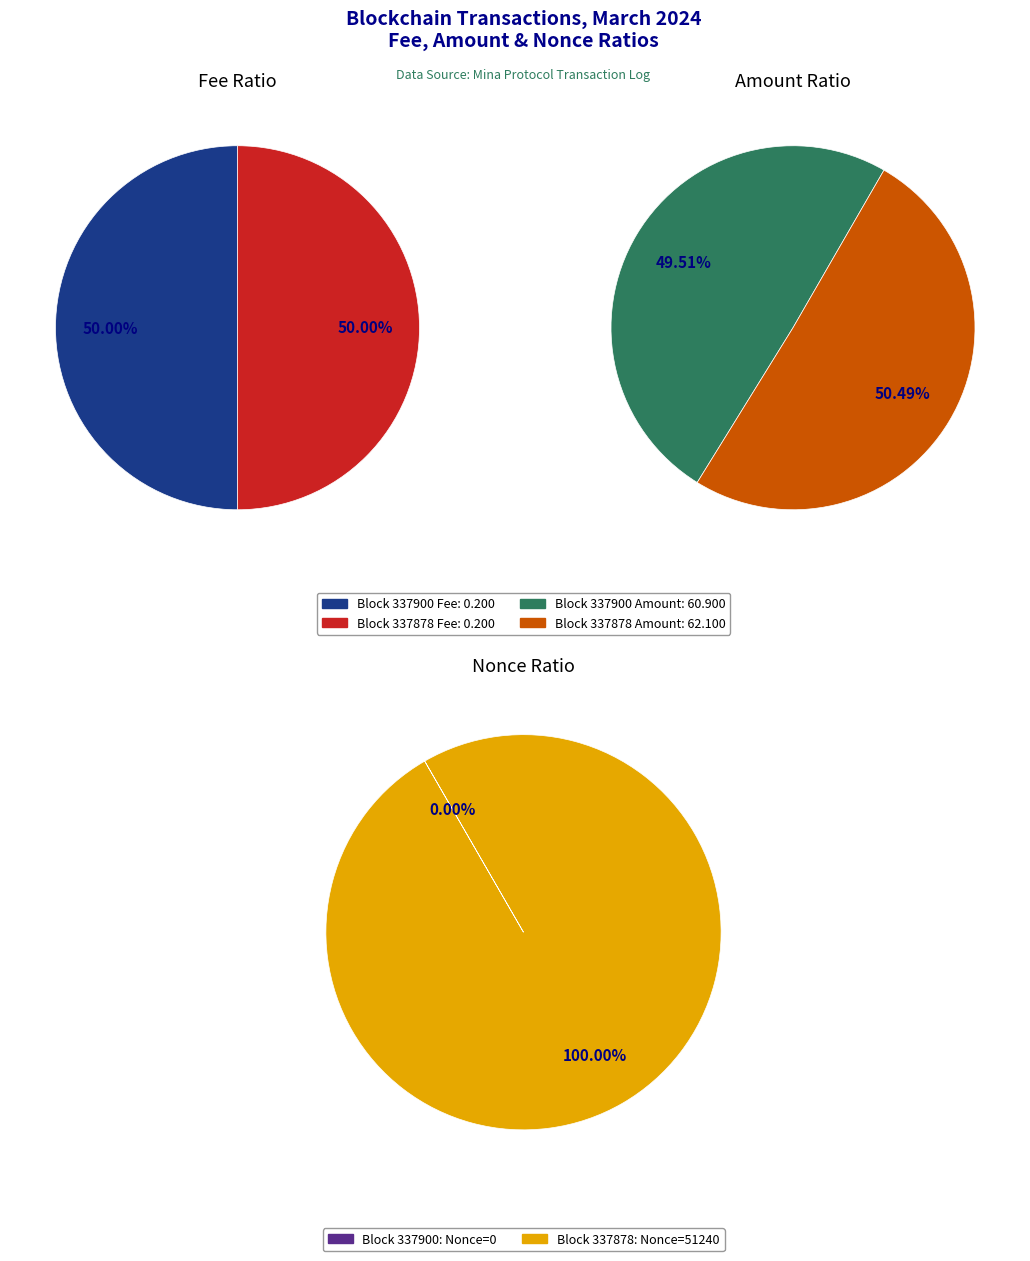

What percentage is the 337878 slice, to the nearest percent?

50%